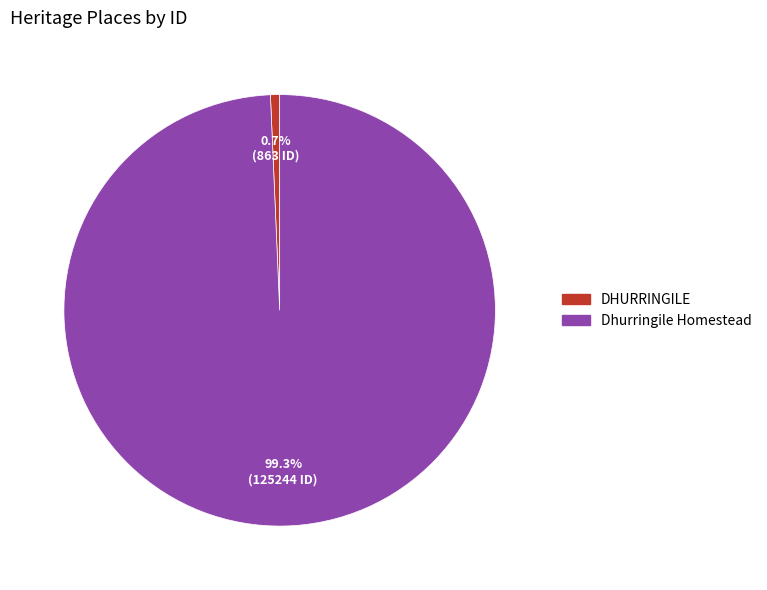

Rank the categories by value from highest to lowest.

Dhurringile Homestead, DHURRINGILE